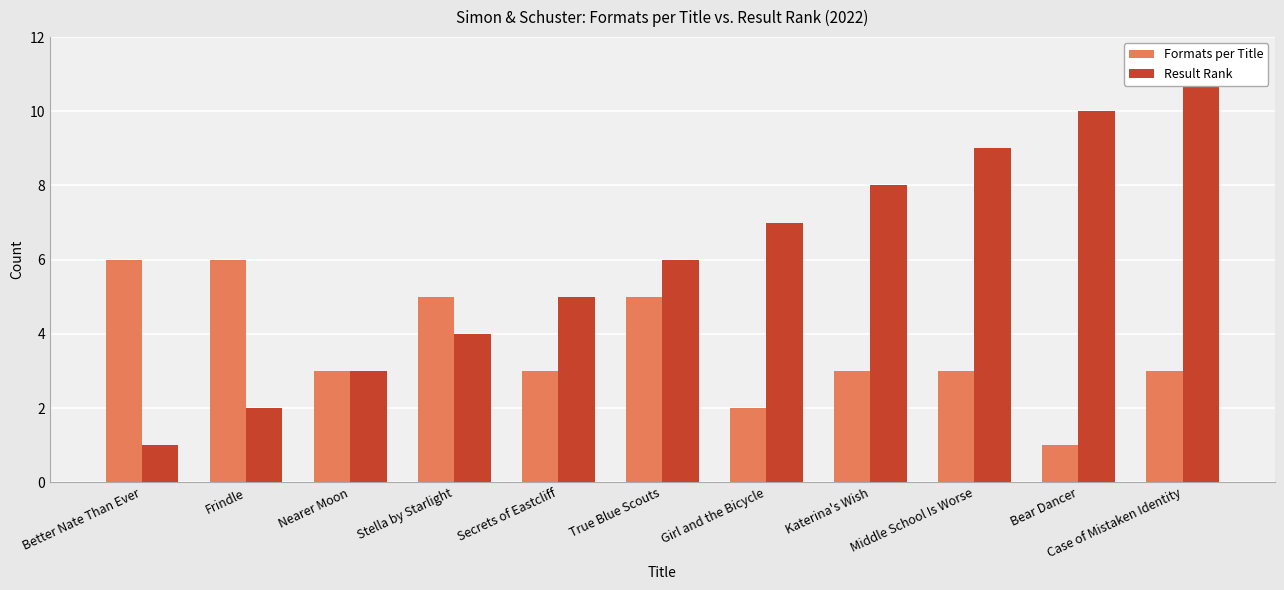

Is it true that Result Rank equals 8 at Katerina's Wish?

True